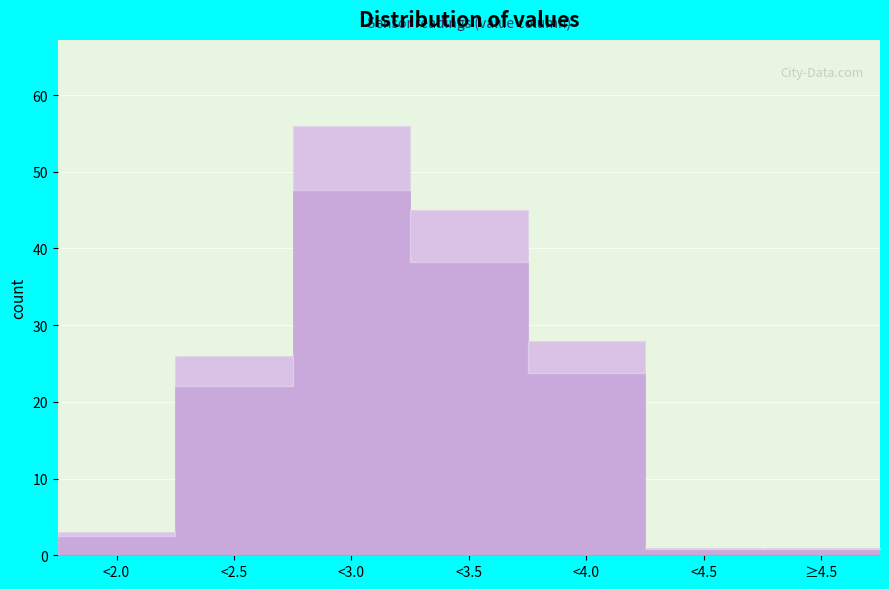

Reading left to right, transcribe all the data shown in this chart.

3	26	56	45	28	1	1